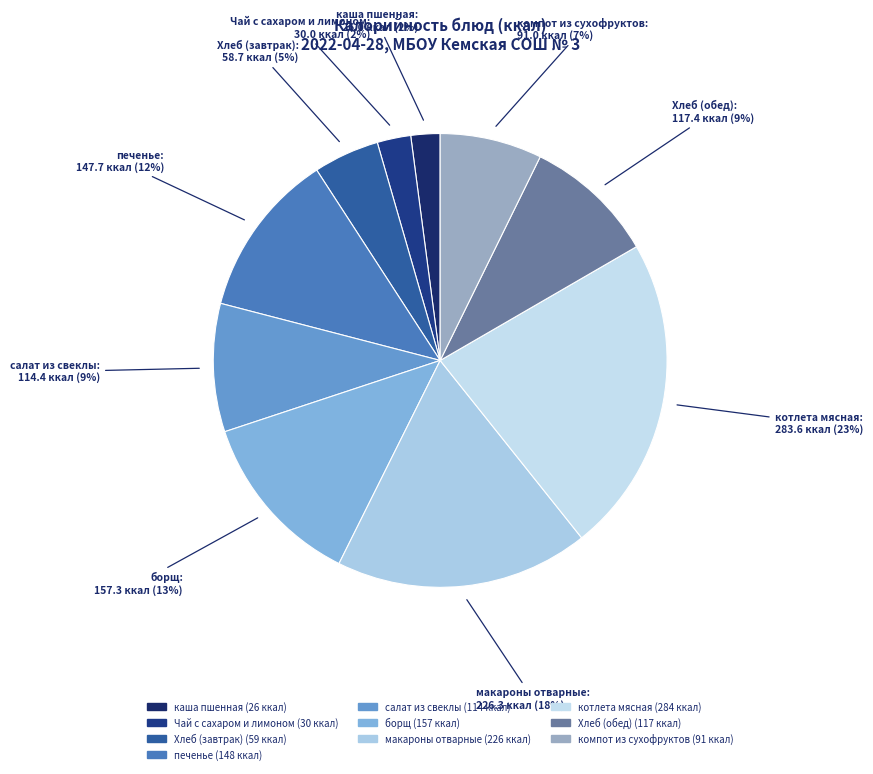

Do Хлеб (обед) and макароны отварные together represent more than half of the pie?

No